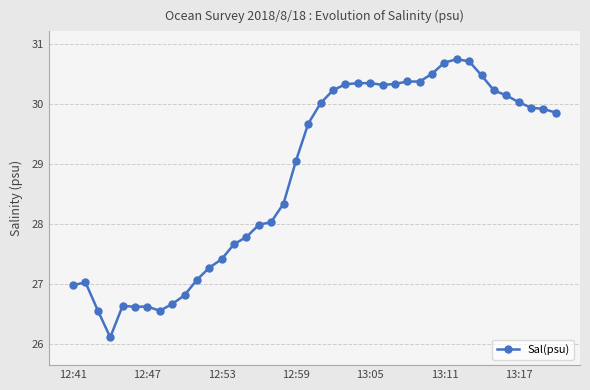

What is the smallest value displayed?

26.1